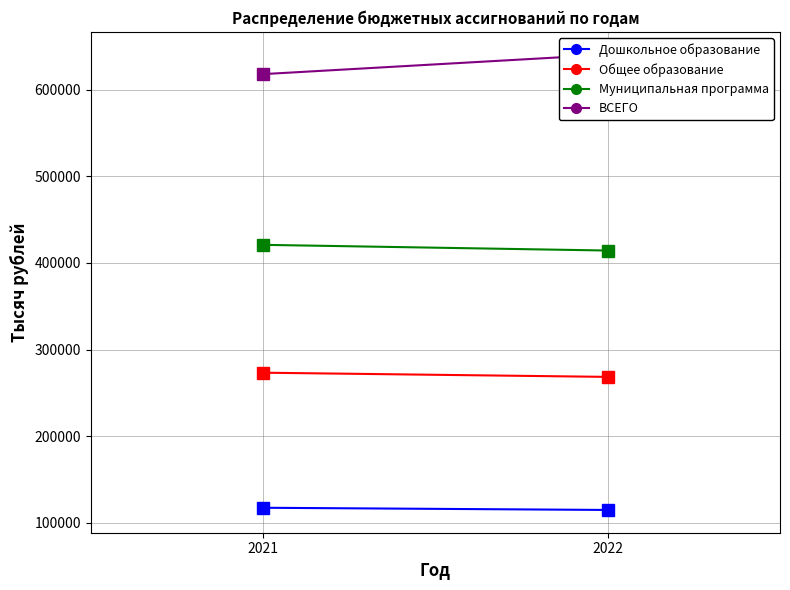

Reading right to left, list all the values displayed in this chart.

Дошкольное образование: 2022=114905.8	2021=117441.8
Общее образование: 2022=268442.5	2021=273276.6
Муниципальная программа: 2022=414226.5	2021=420812.7
ВСЕГО: 2022=640289.1	2021=617796.7